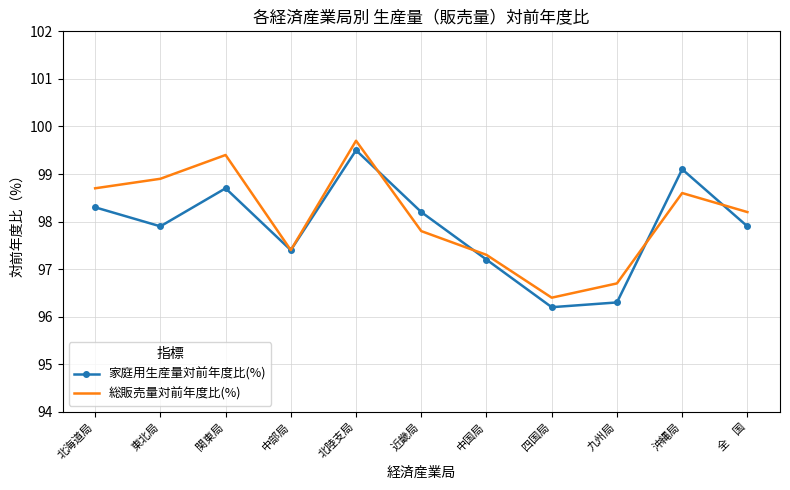

What is the maximum value shown in the chart?

99.7